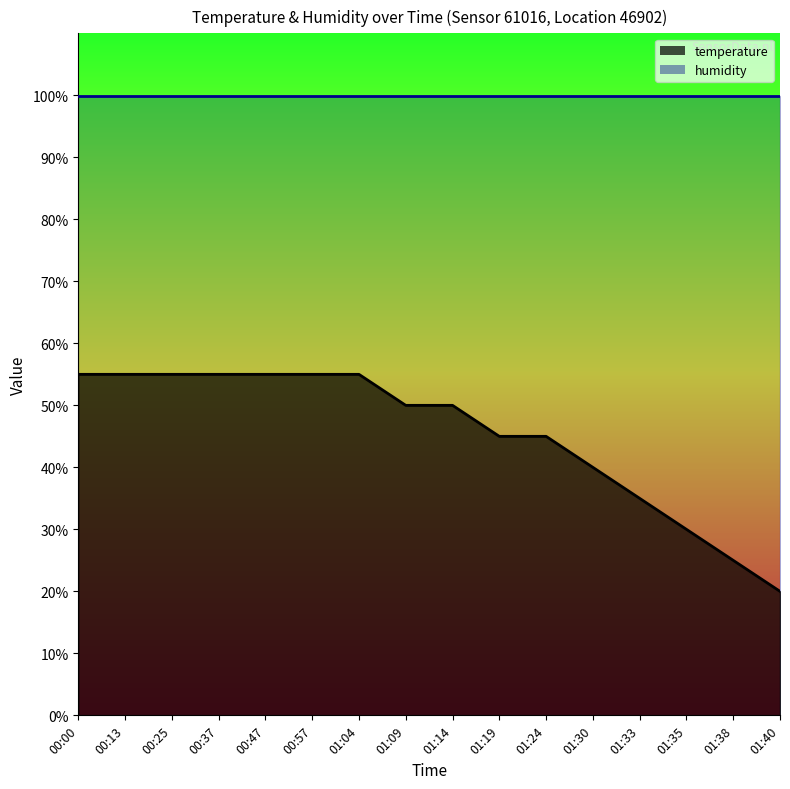

What is the difference between the highest and lowest values at 00:47?

44.9